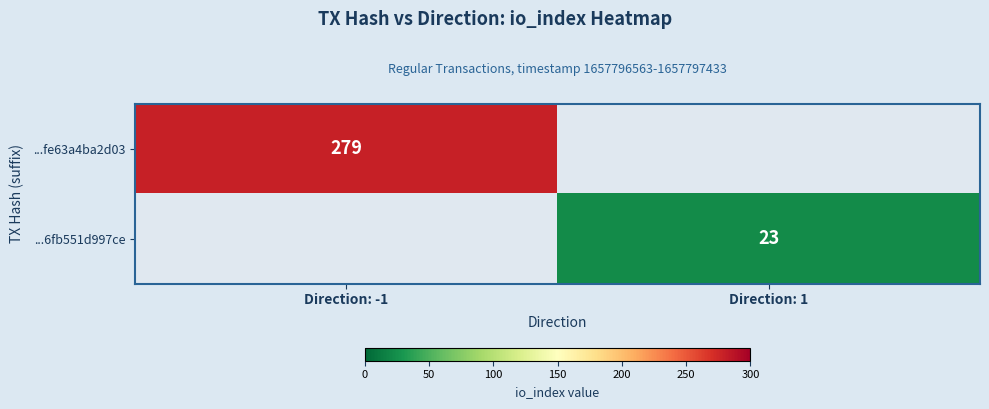

Which category has the lowest value across all series?

Direction: 1